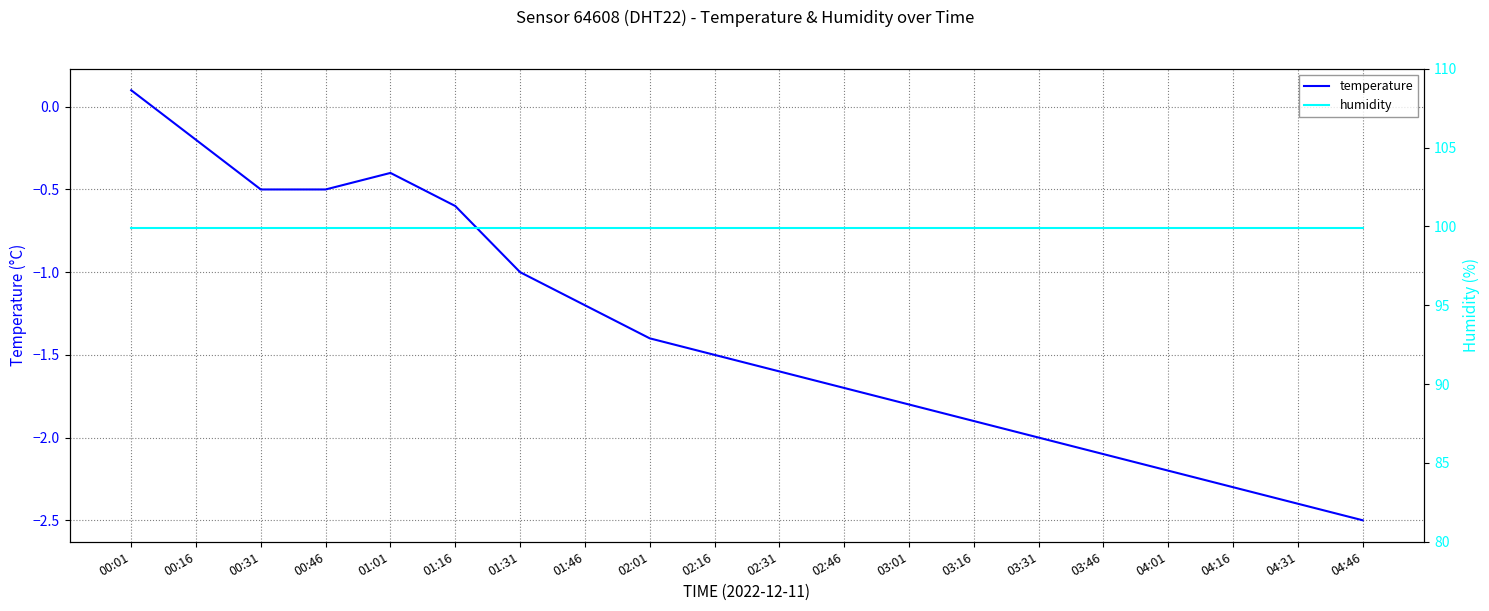

What is the total value across all series at 04:31?

97.5